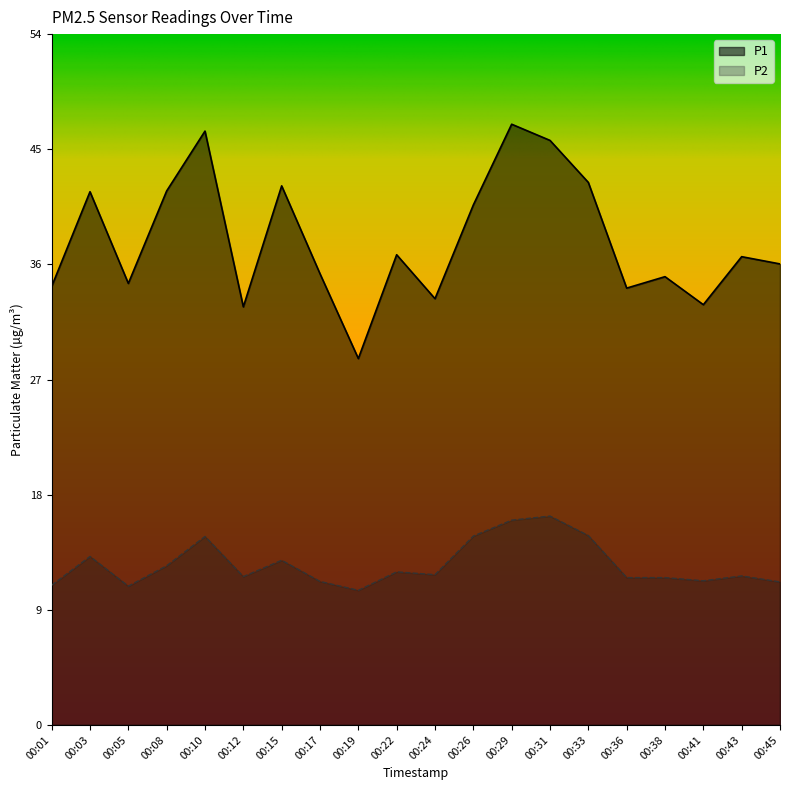

True or false: P1 and P2 intersect in this chart.

False